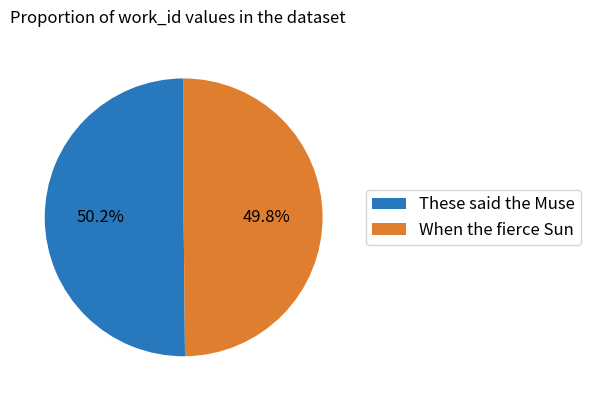

What is the ratio of the value at These said the Muse to the value at When the fierce Sun?

1.0